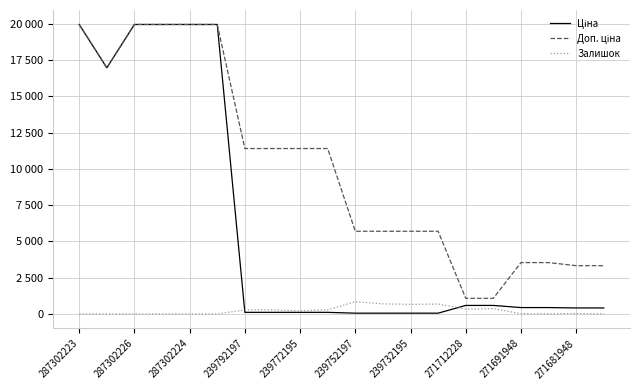

What is the highest value of the Доп. ціна series?

19964.2